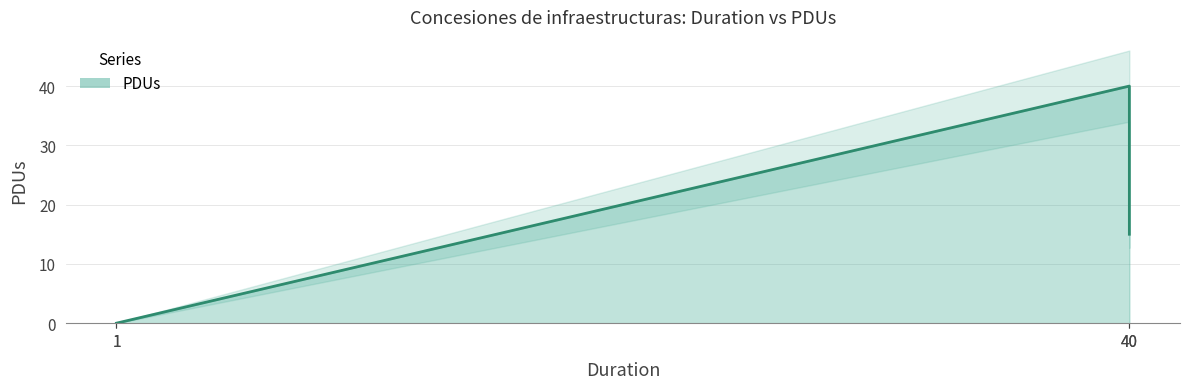

What is the value of the 3rd point from the left?

40